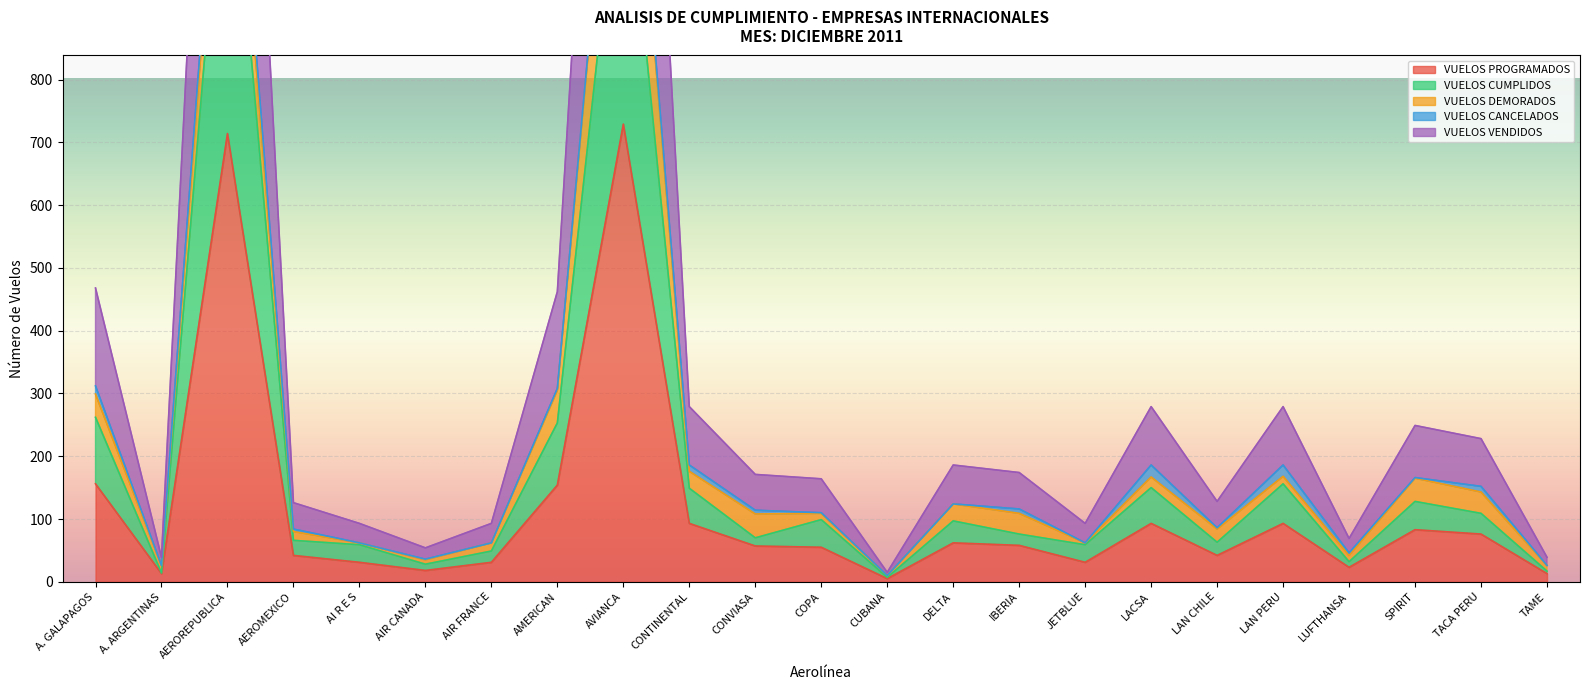

Which label corresponds to the smallest value in the chart?

CUBANA